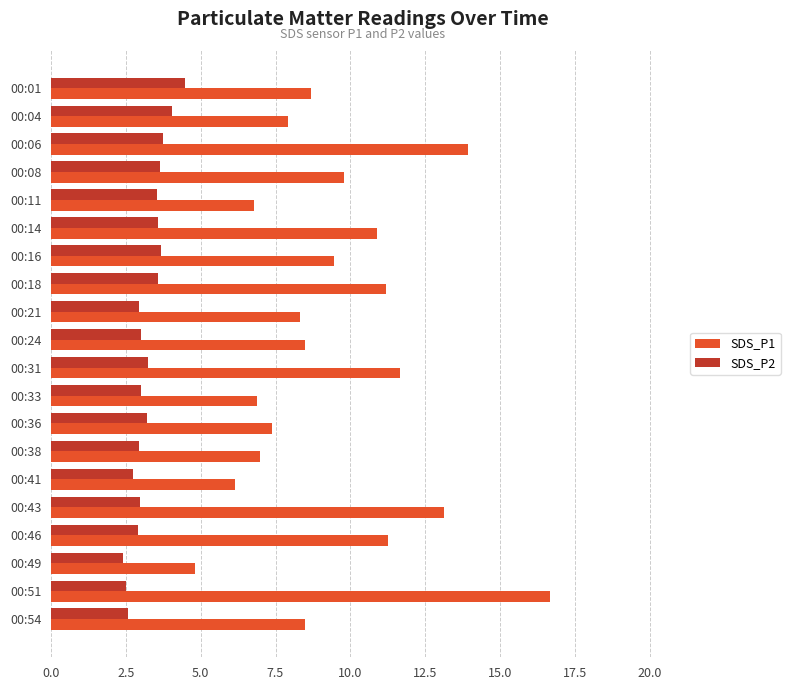

Rank the series by their average value, from highest to lowest.

SDS_P1, SDS_P2